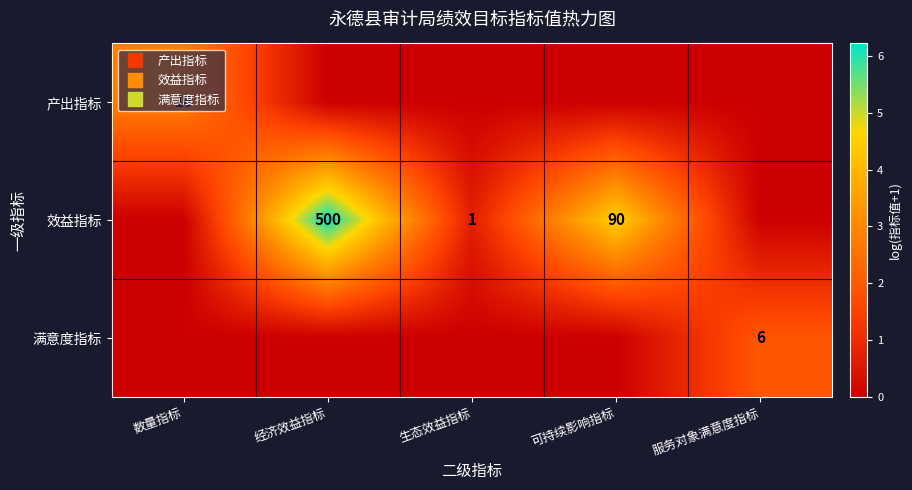

At 经济效益指标, list the series in order from smallest to largest.

产出指标, 满意度指标, 效益指标